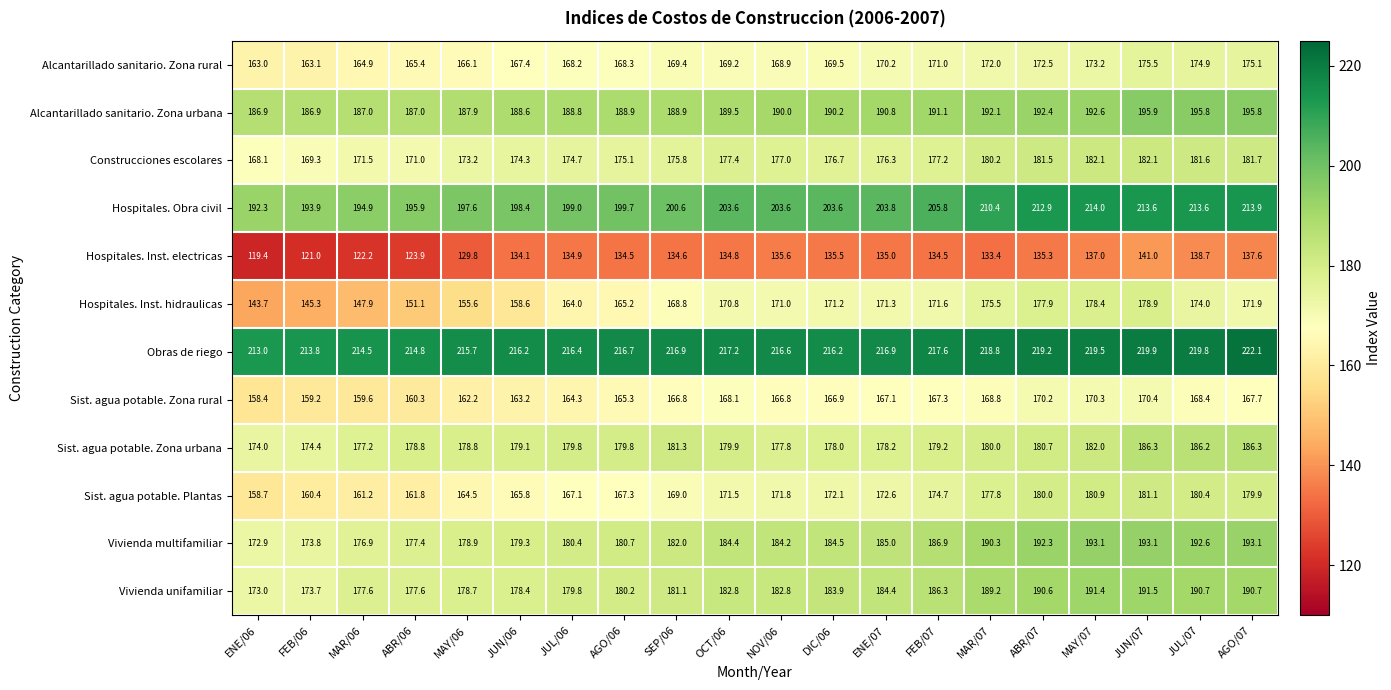

The value of Vivienda multifamiliar at AGO/06 is 180.7. True or false?

True